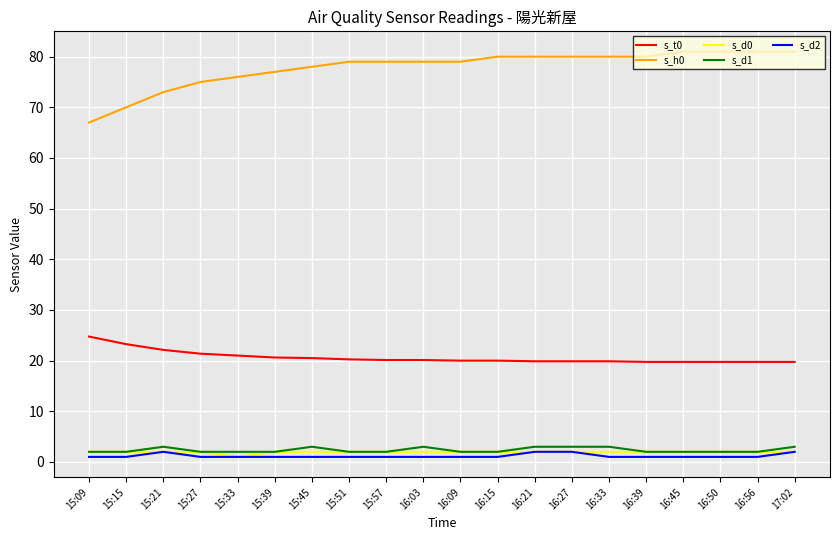

Which series has the widest spread of values?

s_h0